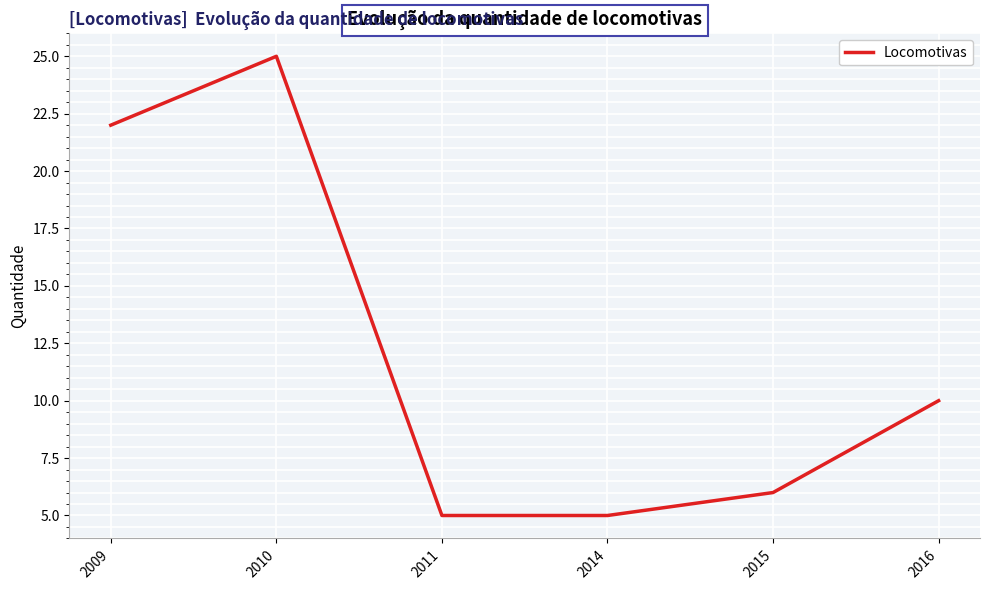

The value at 2016 is 4. True or false?

False